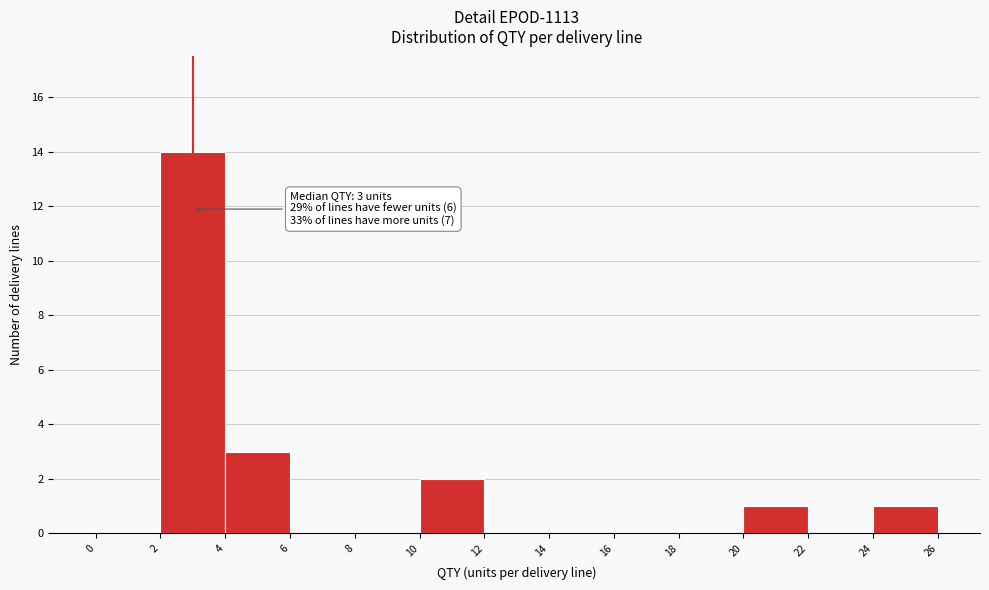

Over which range of the x-axis is the bar tallest?

2 to 4